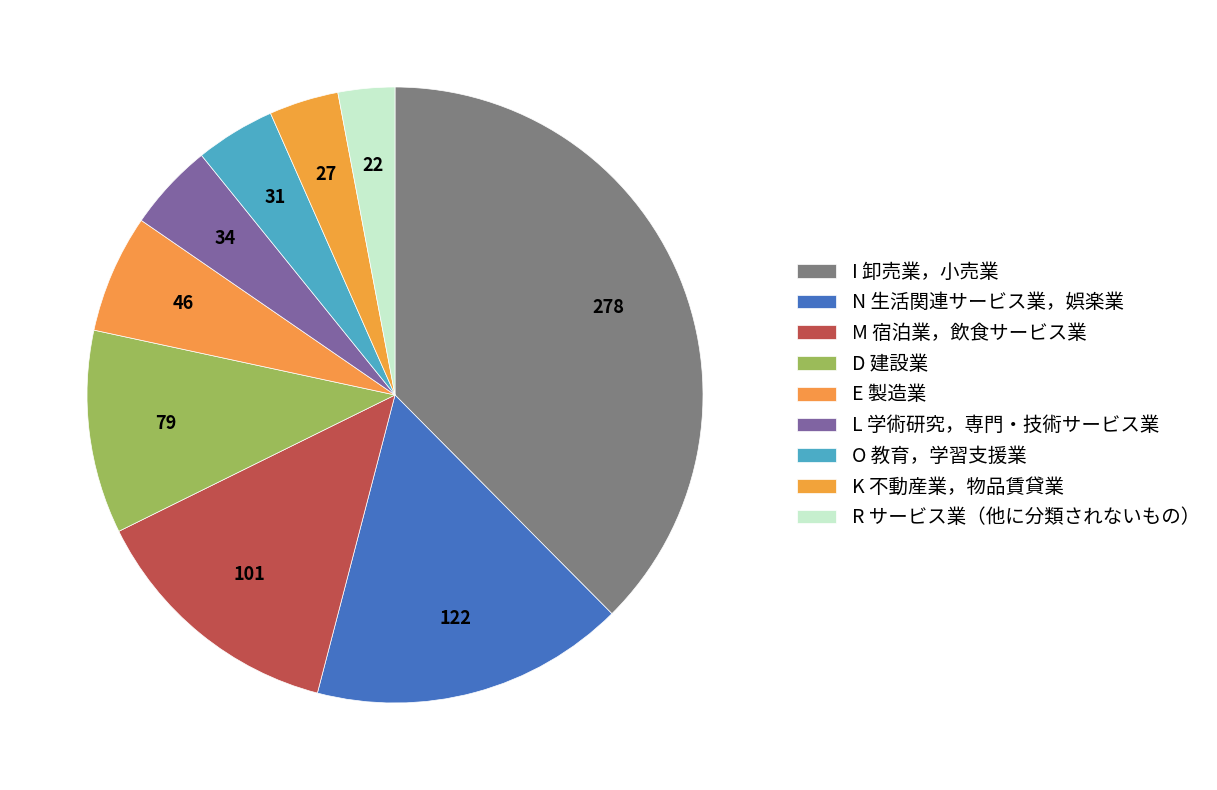

What is the change in value from I 卸売業，小売業 to R サービス業（他に分類されないもの）?

-256